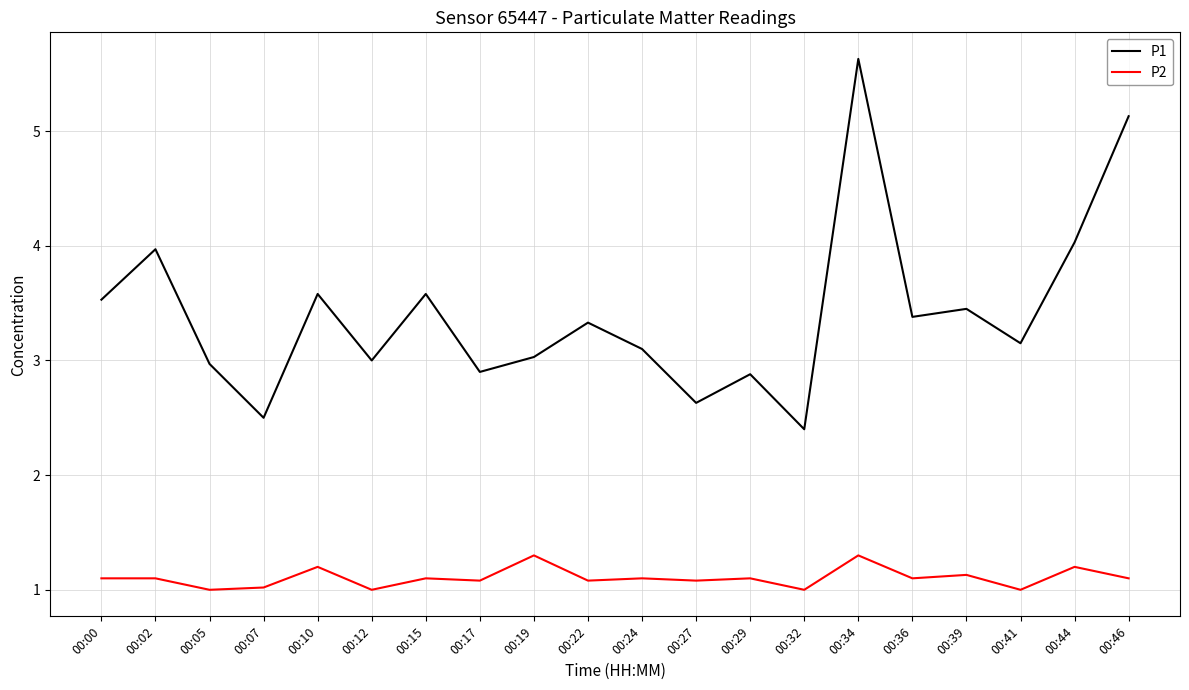

What is the total value across all series at 00:27?

3.7